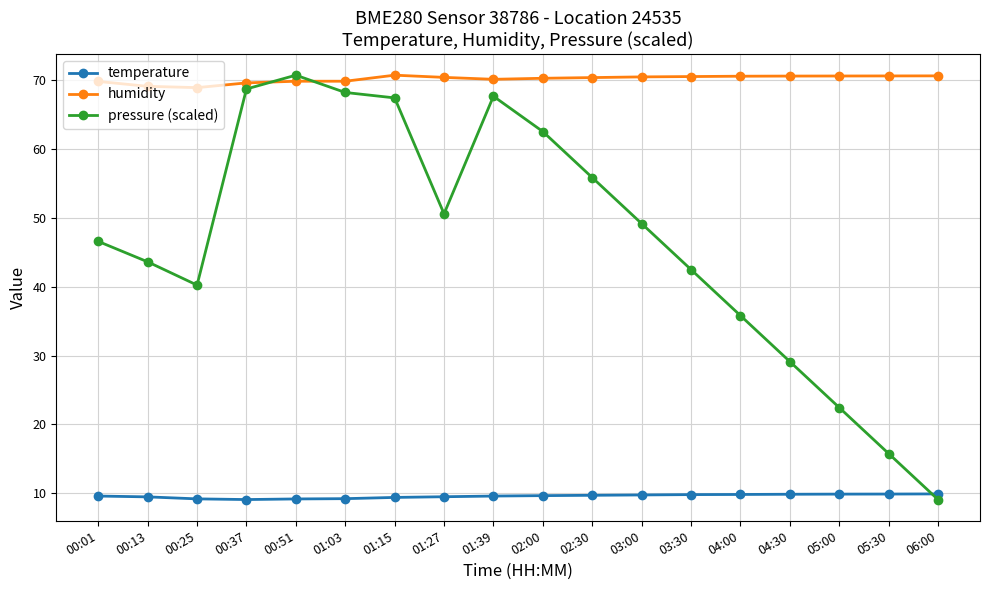

At 01:39, list the series in order from largest to smallest.

humidity, pressure (scaled), temperature